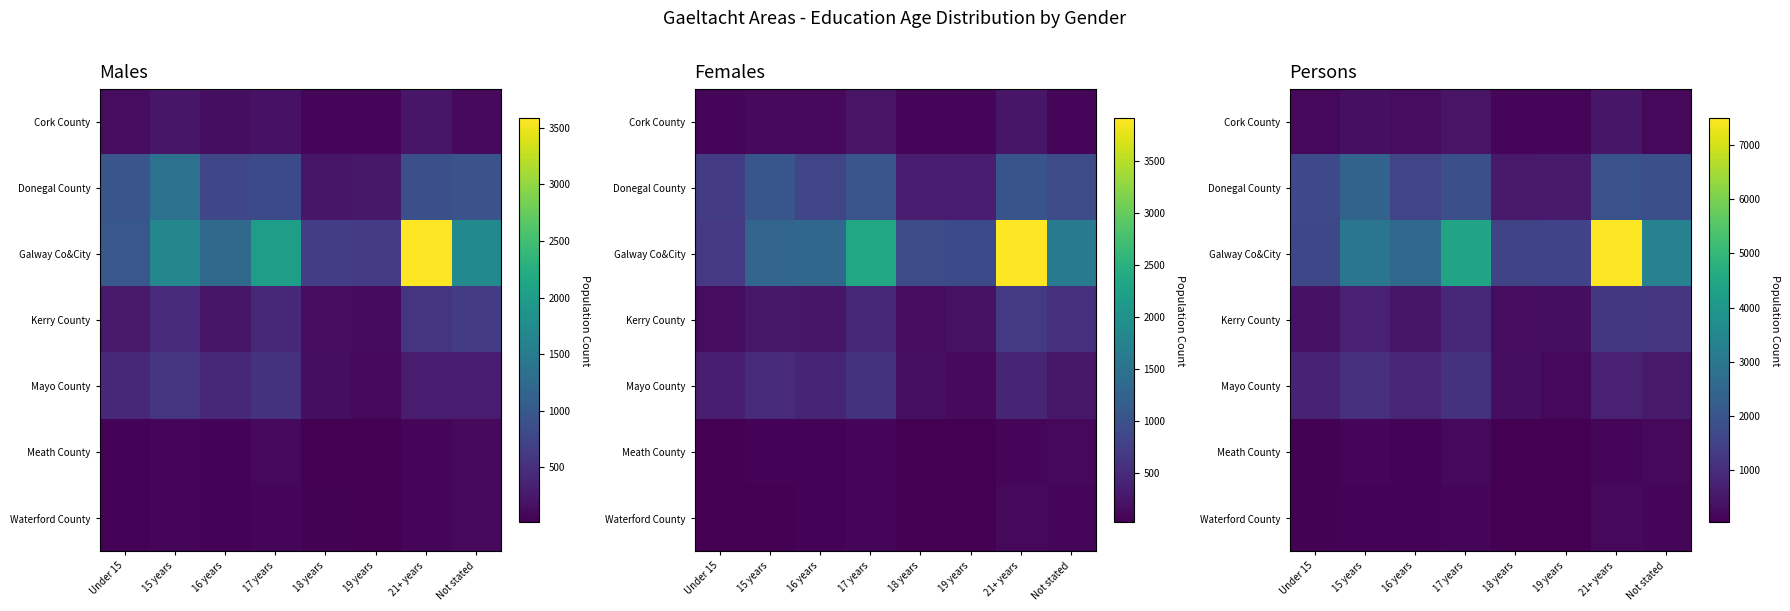

What is the difference between the Galway Co&City values at 16 years and Under 15?

920